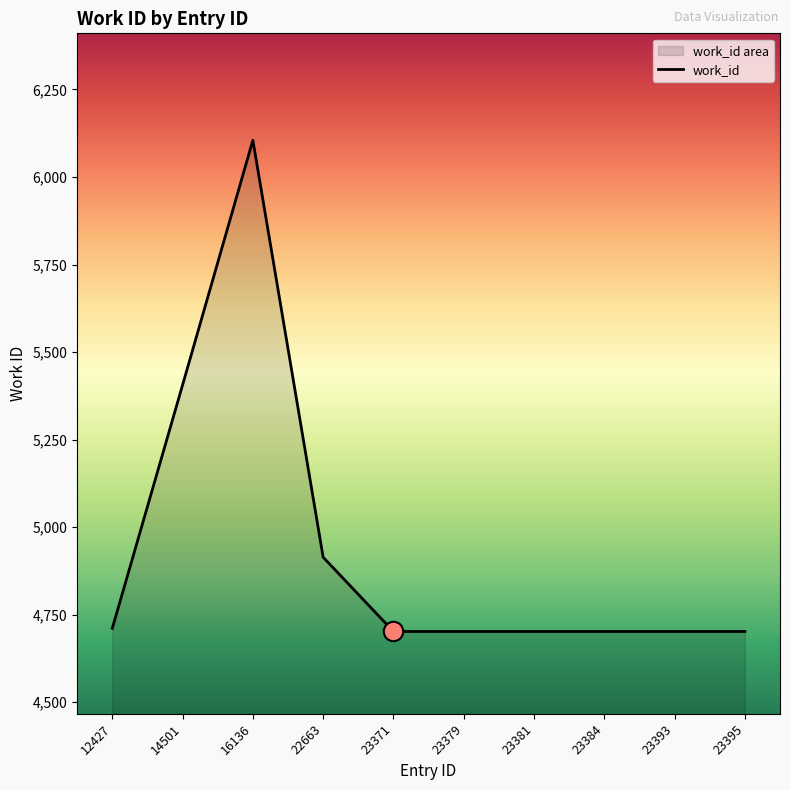

At which category does the data reach its first local peak?

16136